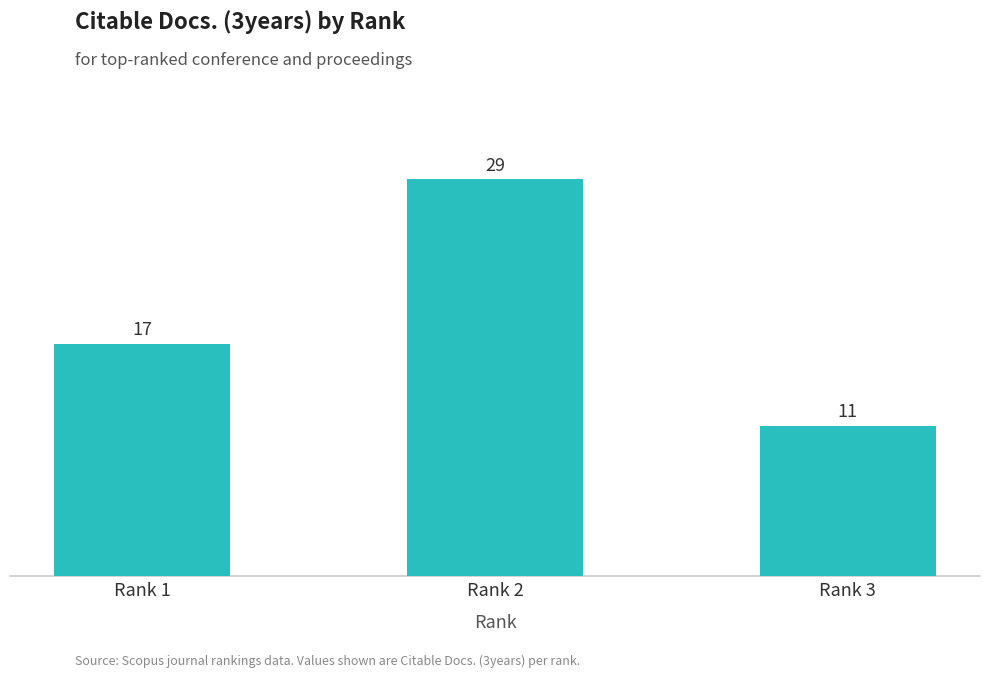

What is the difference between the maximum and second lowest values?

12